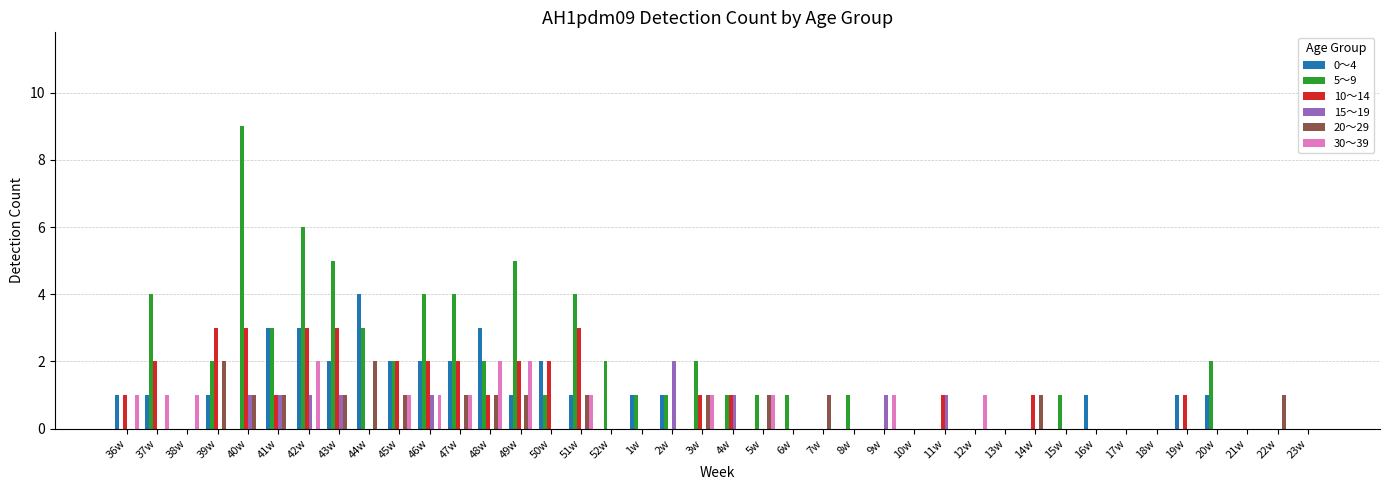

Is it true that 10～14 equals 0 at 7w?

True